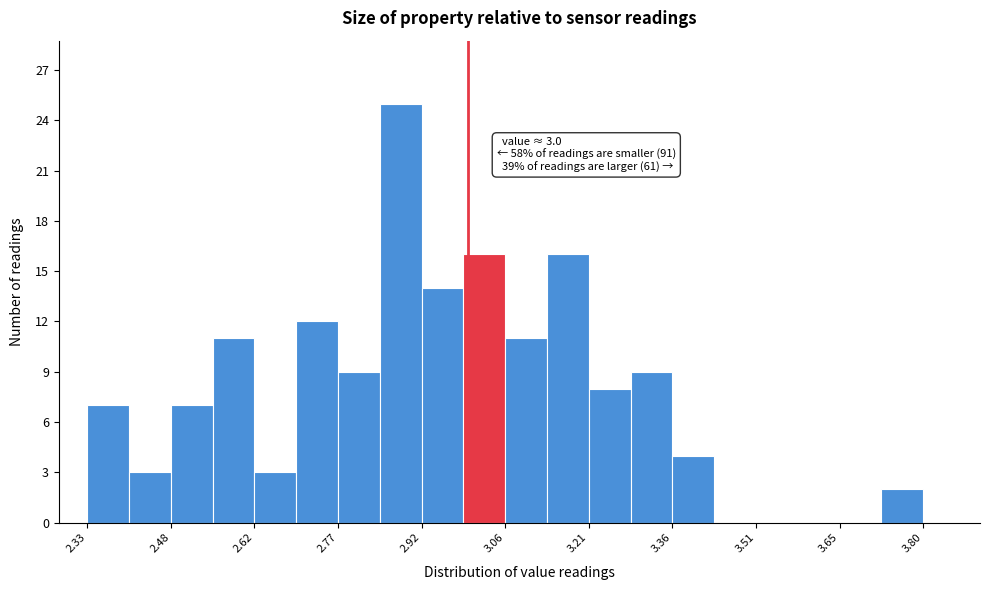

Around what value on the x-axis is the tallest bar? Give the approximate position of its centre, as read against the axis.

2.88